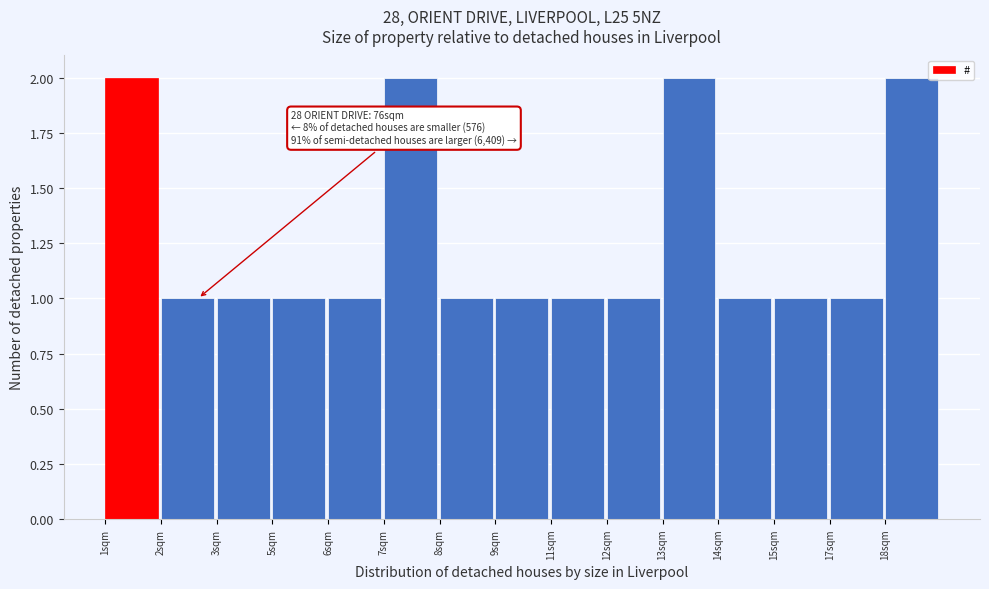

Reading left to right, transcribe all the data shown in this chart.

1sqm=2	2sqm=1	3sqm=1	5sqm=1	6sqm=1	7sqm=2	8sqm=1	9sqm=1	11sqm=1	12sqm=1	13sqm=2	14sqm=1	15sqm=1	17sqm=1	18sqm=2